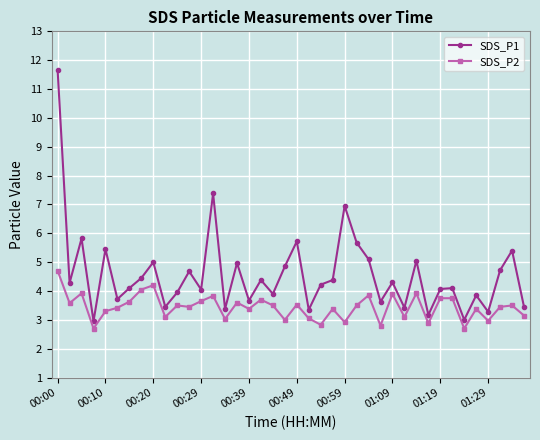

What is the value of the SDS_P1 point at the 2nd from the left?

4.3